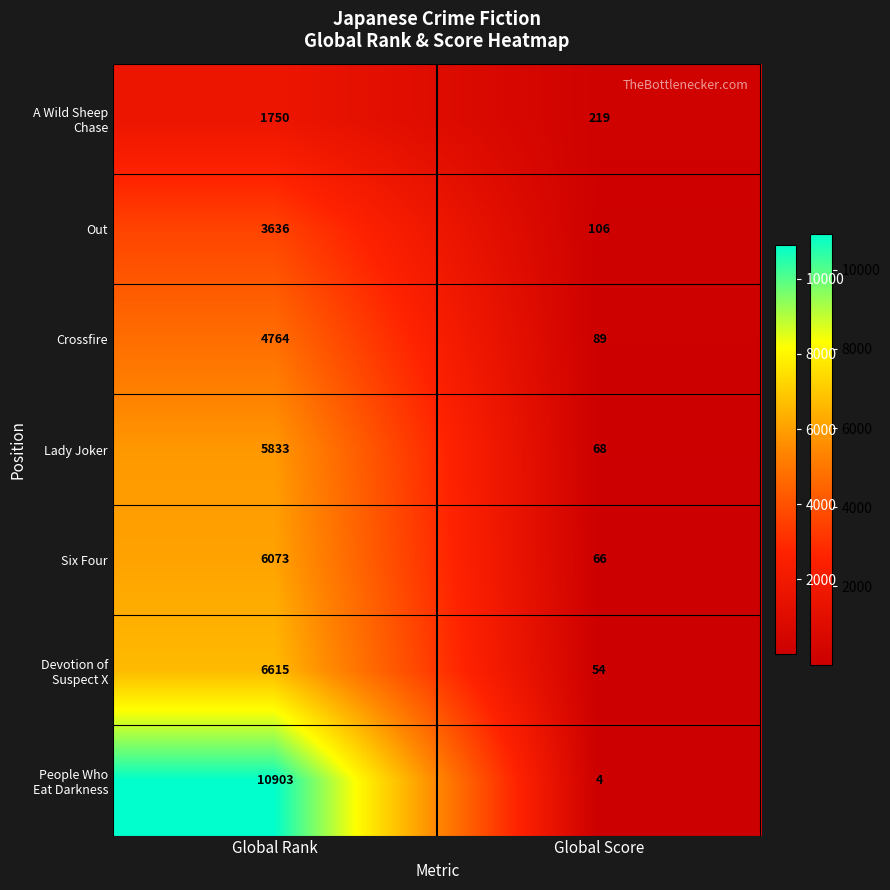

How many distinct data groups are displayed?

7